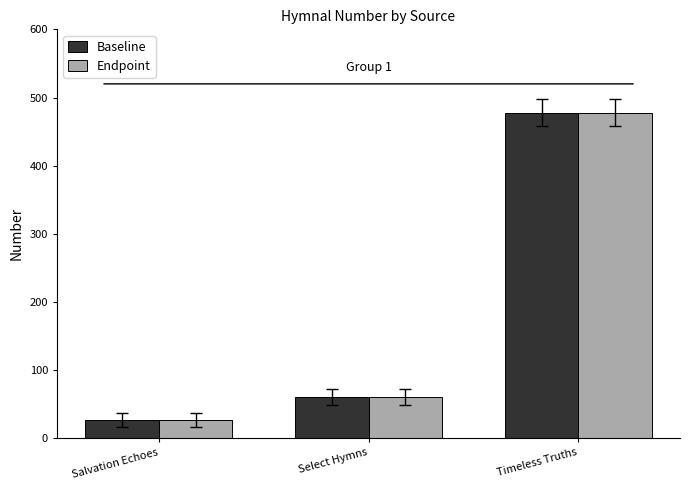

Read the Endpoint value at Timeless Truths.

478